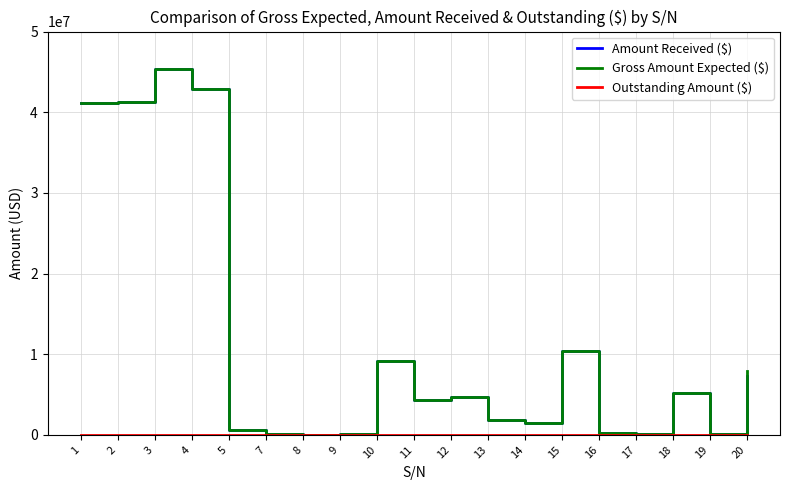

At which category is the sum across all series the highest?

3